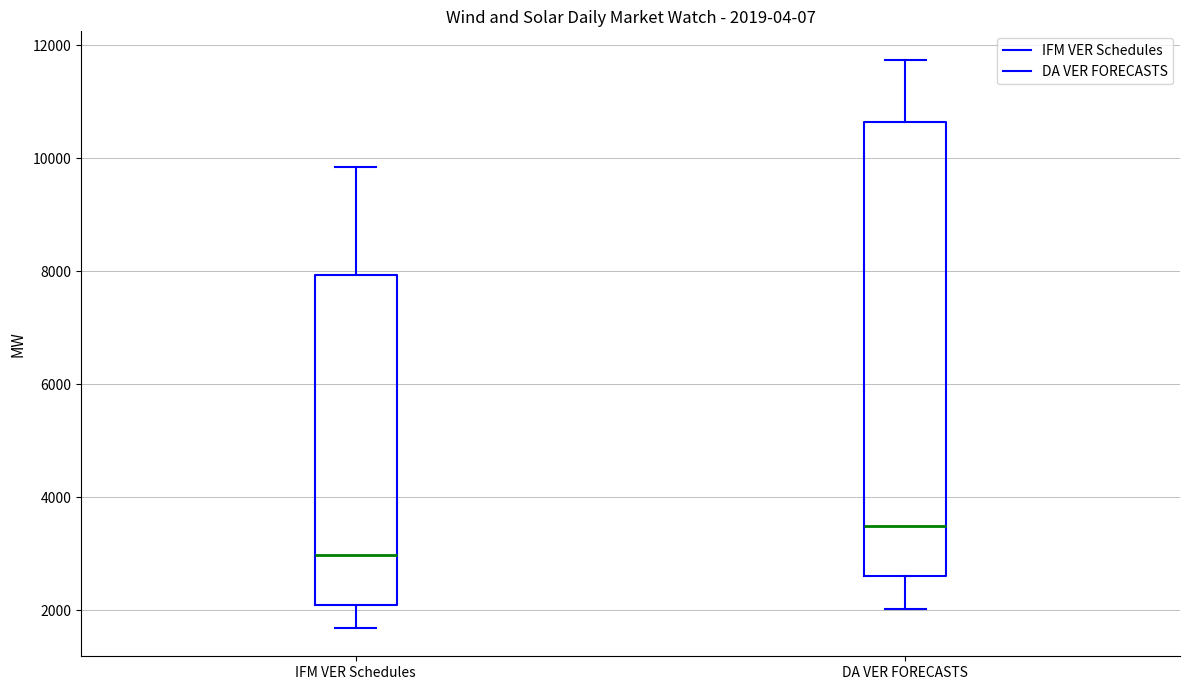

Which box is the tallest, from its lower edge to its upper edge?

DA VER FORECASTS